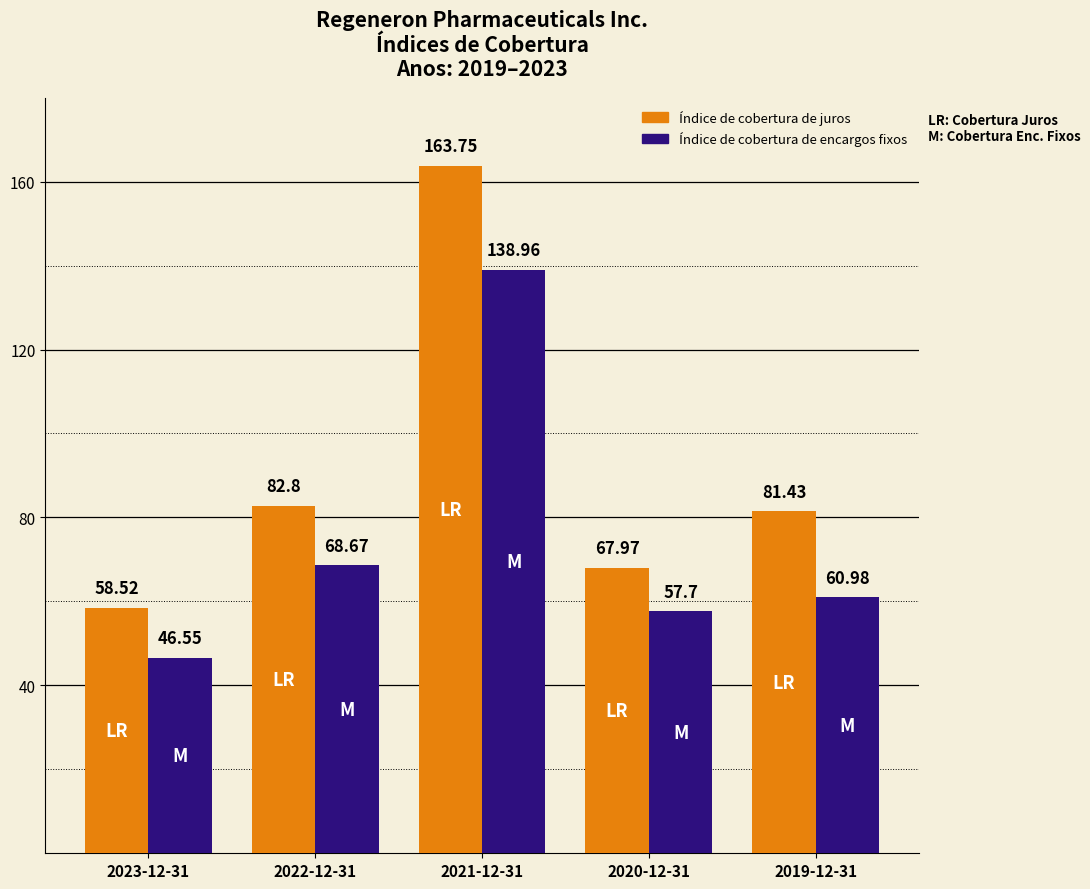

List the labels in order of Índice de cobertura de encargos fixos value, smallest first.

2023-12-31, 2020-12-31, 2019-12-31, 2022-12-31, 2021-12-31